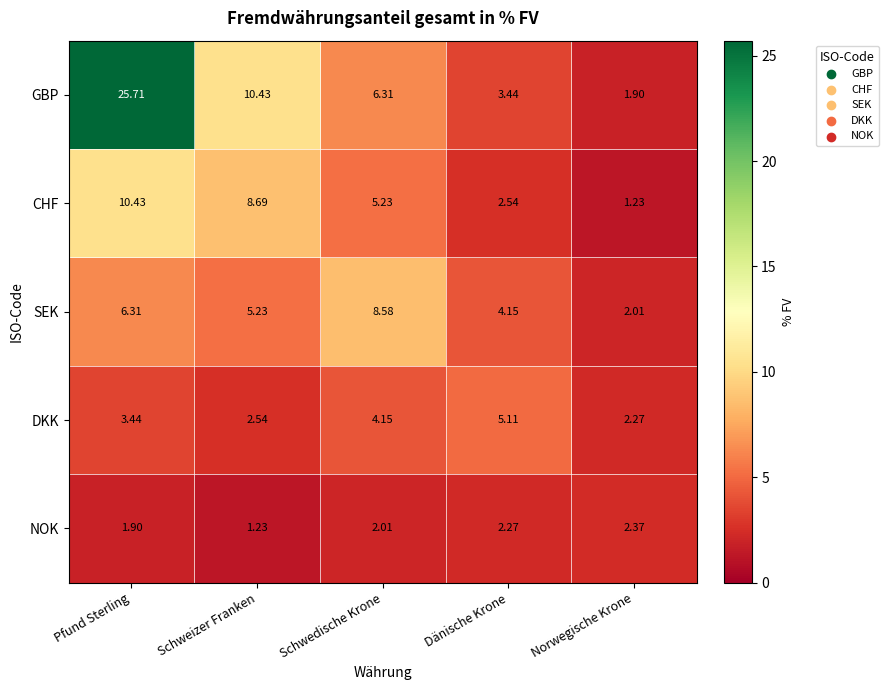

At which label is SEK closest to 5?

Schweizer Franken